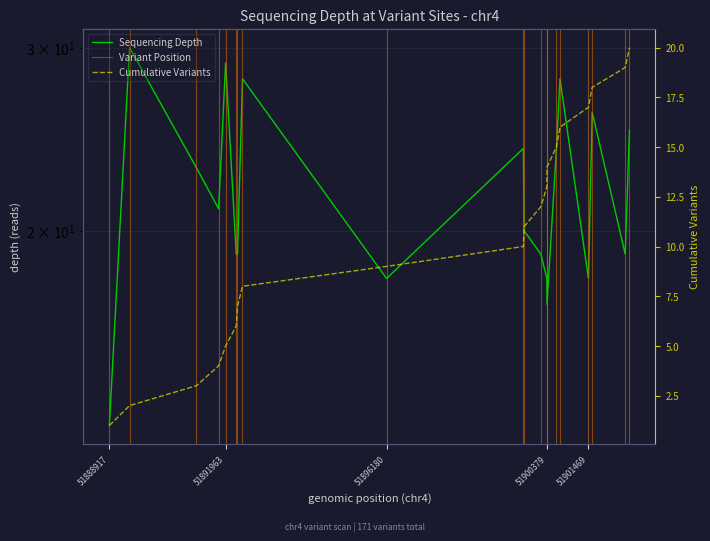

Reading left to right, what are all the values shown in this chart?

depth: 13	30	23	21	29	19	19	28	18	24	20	19	18	17	24	28	18	26	19	25
variant_count_cumulative: 1	2	3	4	5	6	7	8	9	10	11	12	13	14	15	16	17	18	19	20